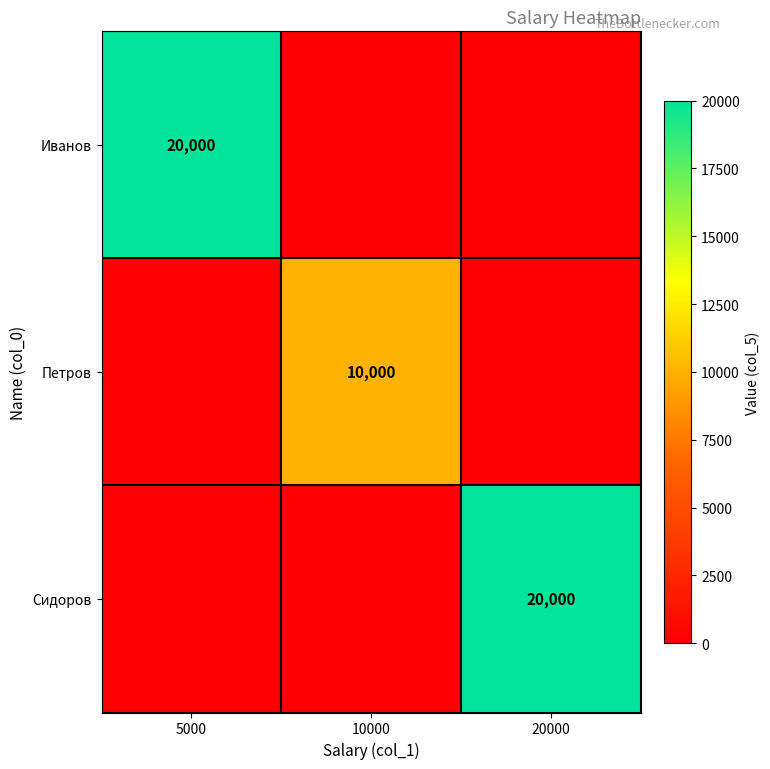

What is the greatest value displayed?

20000